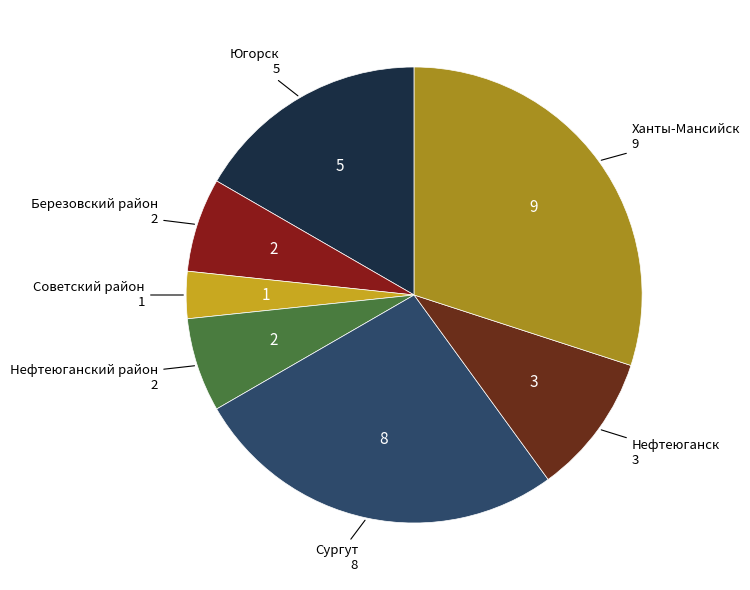

Which slice is the smallest?

Советский район